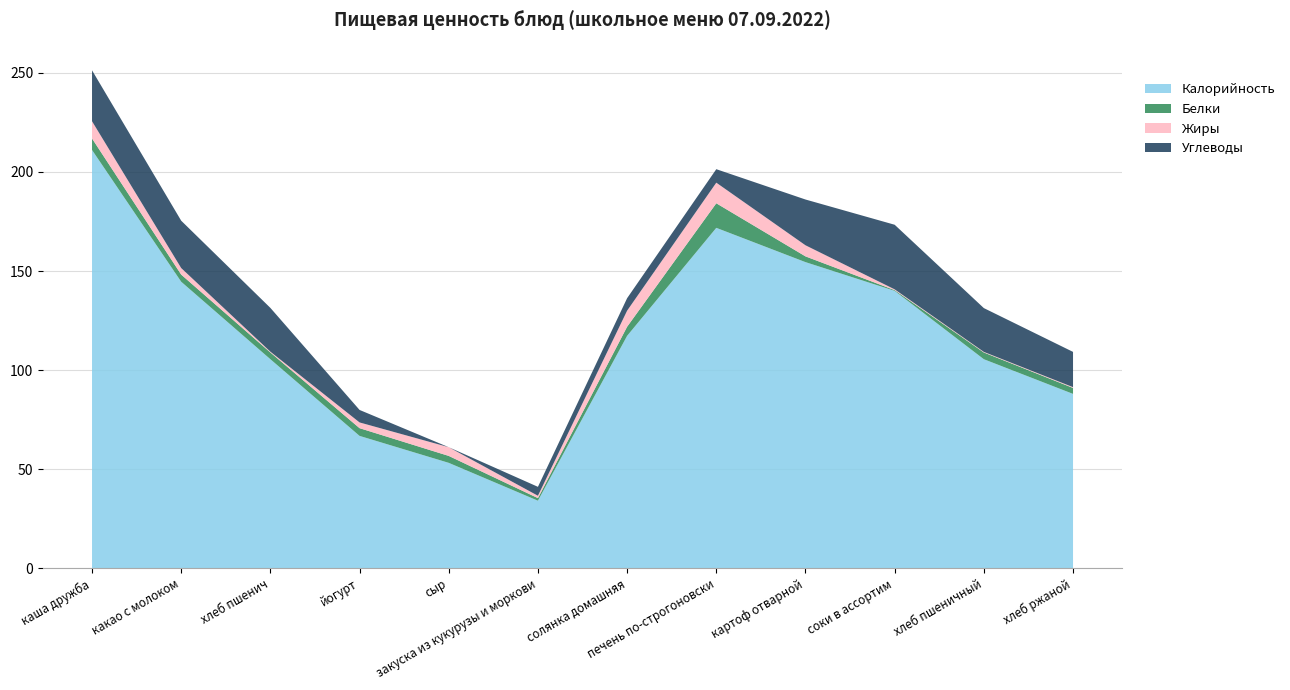

Reading left to right, list all the values displayed in this chart.

Калорийность: каша дружба=211.1	какао с молоком=144.6	хлеб пшенич=105.5	йогурт=66.8	сыр=53.2	закуска из кукурузы и моркови=34.1	солянка домашняя=117.3	печень по-строгоновски=171.8	картоф отварной=154.5	соки в ассортим=140.0	хлеб пшеничный=105.5	хлеб ржаной=88.0
Белки: каша дружба=5.8	какао с молоком=3.6	хлеб пшенич=3.4	йогурт=3.9	сыр=3.5	закуска из кукурузы и моркови=1.3	солянка домашняя=4.6	печень по-строгоновски=12.4	картоф отварной=2.9	соки в ассортим=0.4	хлеб пшеничный=3.4	хлеб ржаной=3.0
Жиры: каша дружба=8.7	какао с молоком=3.3	хлеб пшенич=0.4	йогурт=2.9	сыр=4.4	закуска из кукурузы и моркови=1.2	солянка домашняя=8.1	печень по-строгоновски=10.4	картоф отварной=5.6	соки в ассортим=0.4	хлеб пшеничный=0.3	хлеб ржаной=0.4
Углеводы: каша дружба=25.7	какао с молоком=23.9	хлеб пшенич=22.1	йогурт=6.3	сыр=0.0	закуска из кукурузы и моркови=4.5	солянка домашняя=6.3	печень по-строгоновски=6.8	картоф отварной=23.1	соки в ассортим=32.6	хлеб пшеничный=22.1	хлеб ржаной=17.8